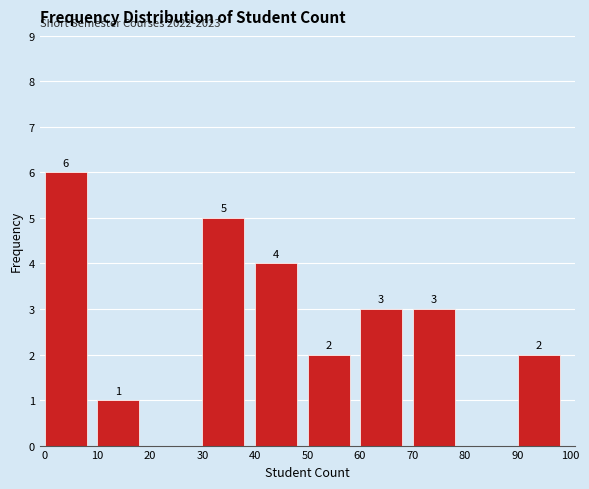

Which range on the x-axis has the tallest bar?

0 to 10